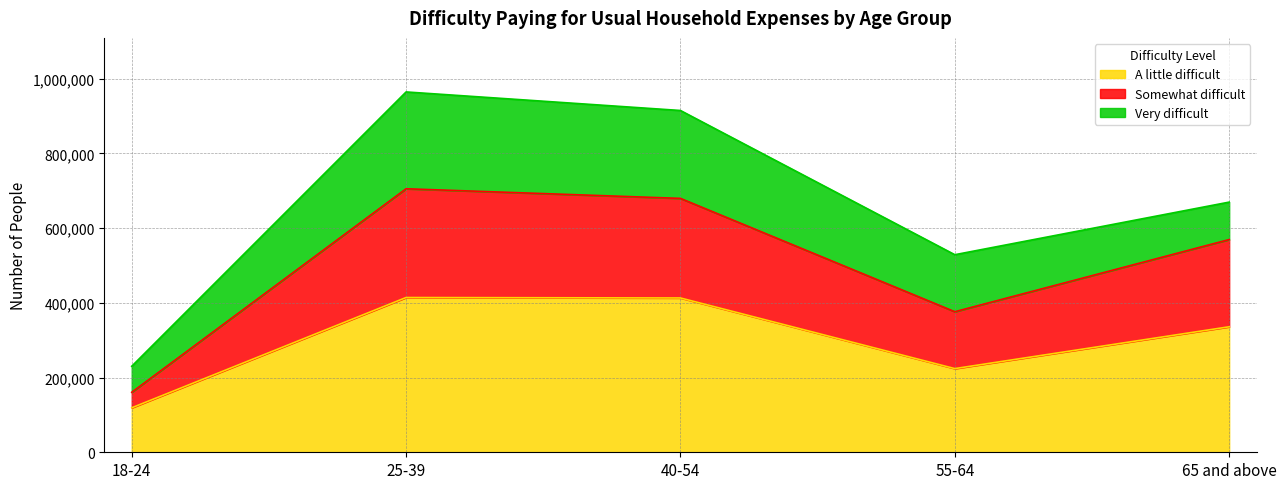

What is the total value across all series at 40-54?

915068